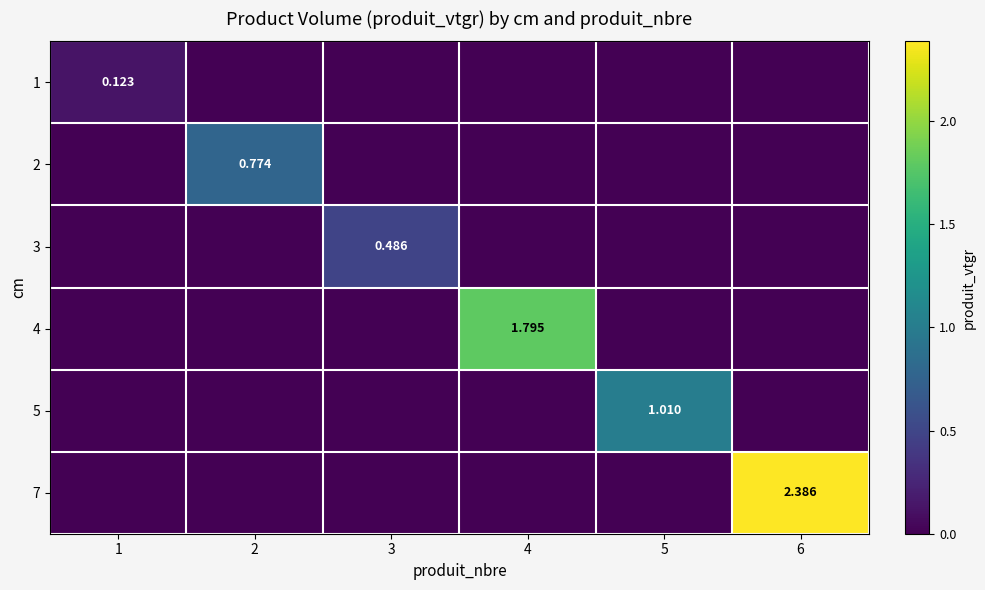

Count the number of data series in this chart.

6